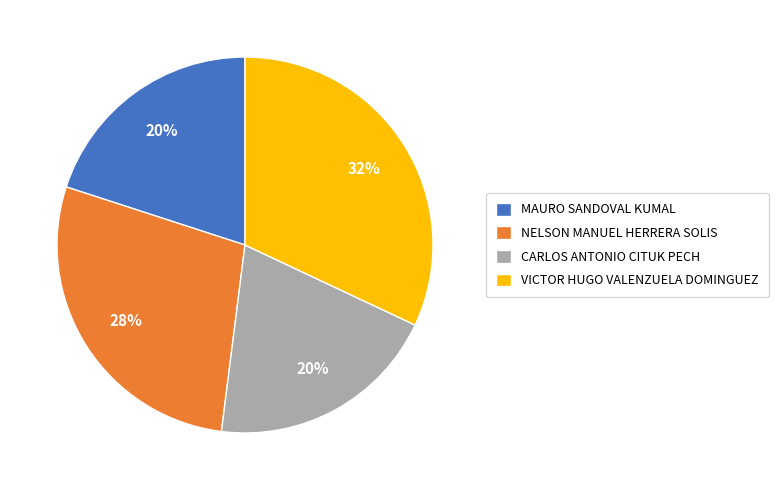

Which slice is the largest?

VICTOR HUGO VALENZUELA DOMINGUEZ